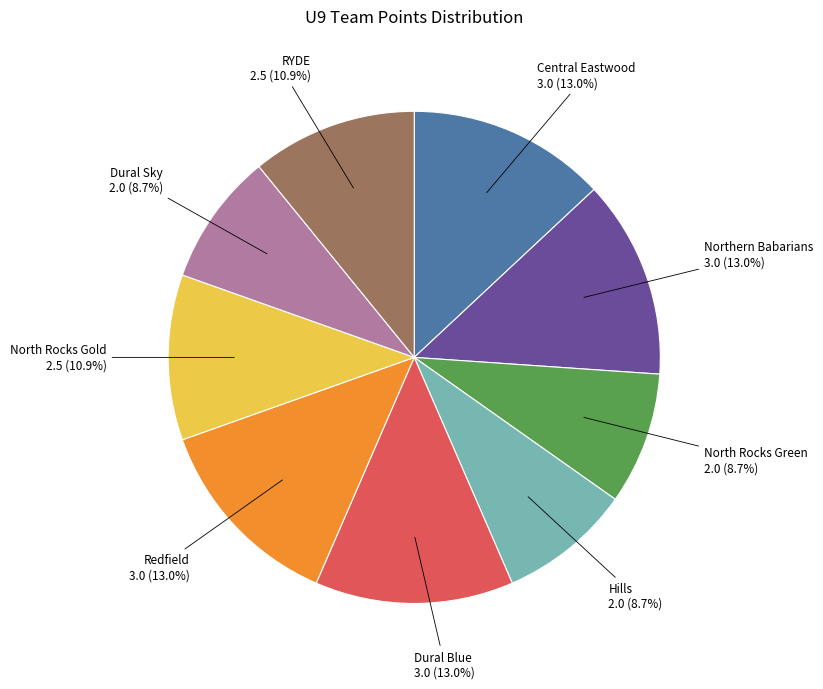

Does North Rocks Gold represent more than half of the total?

No